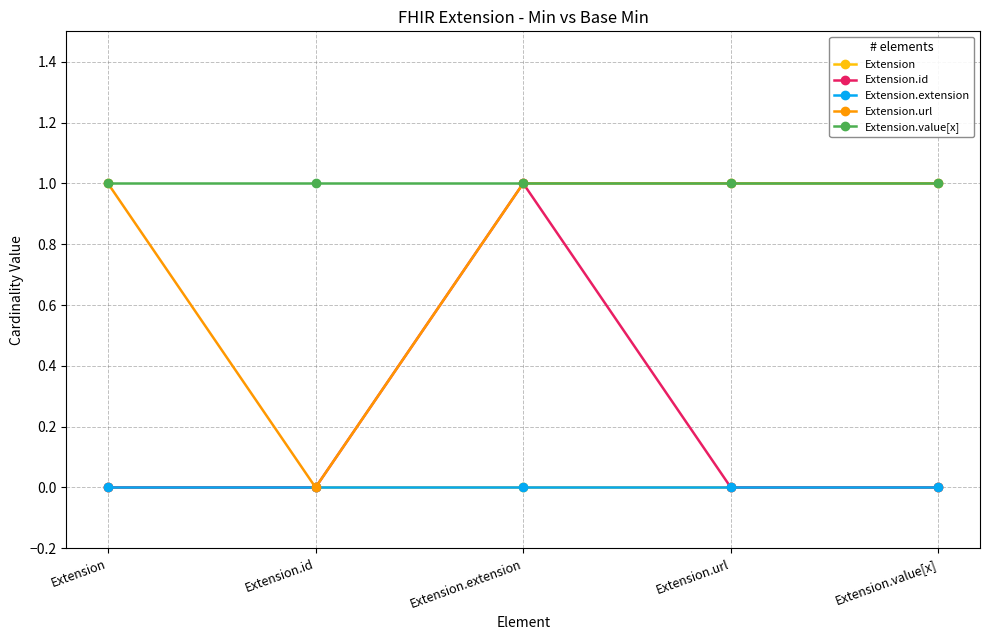

What is the difference between the maximum and minimum values in the Extension.id series?

1